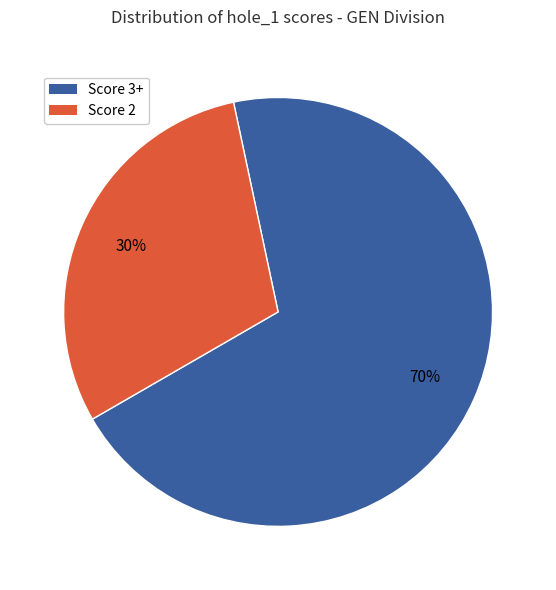

To the nearest percent, what is the average slice percentage?

50%